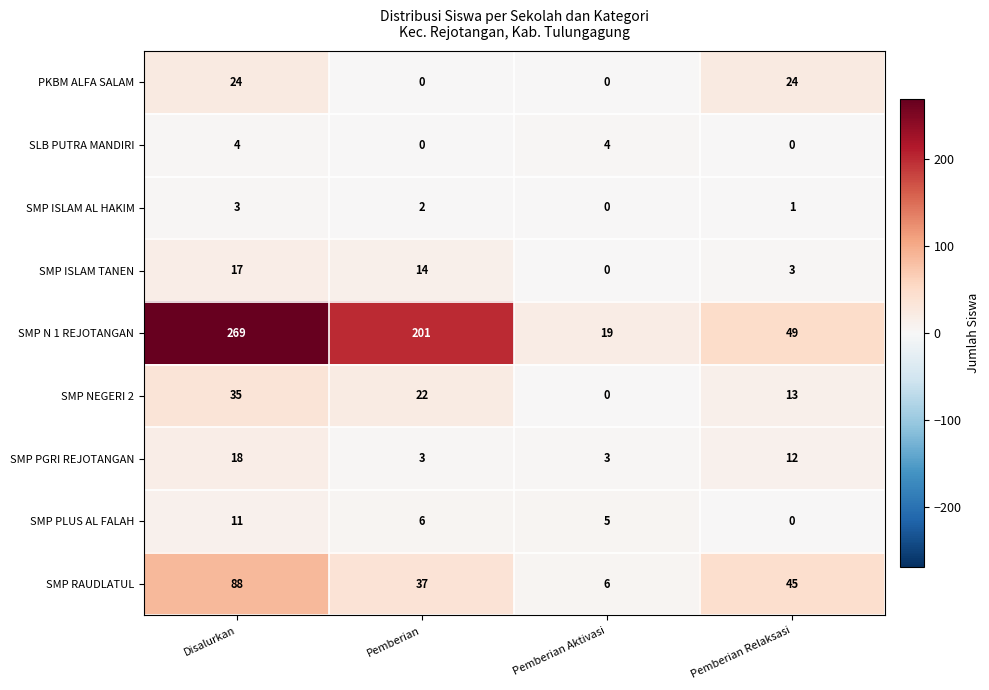

Between Disalurkan and Pemberian Aktivasi, which series saw the biggest shift?

SMP N 1 REJOTANGAN